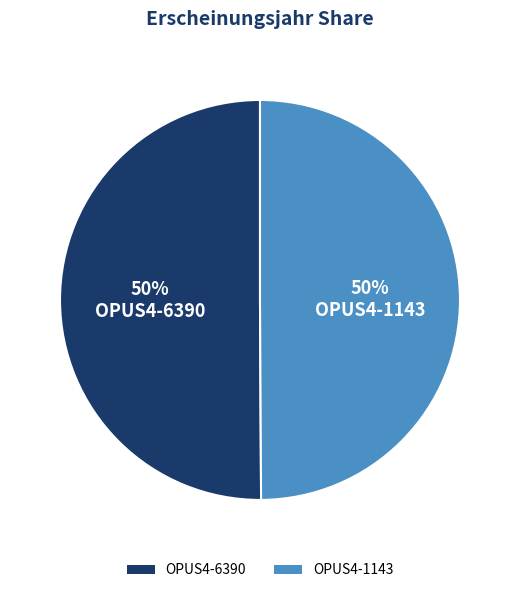

Combined, do OPUS4-1143 and OPUS4-6390 account for over 50%?

Yes